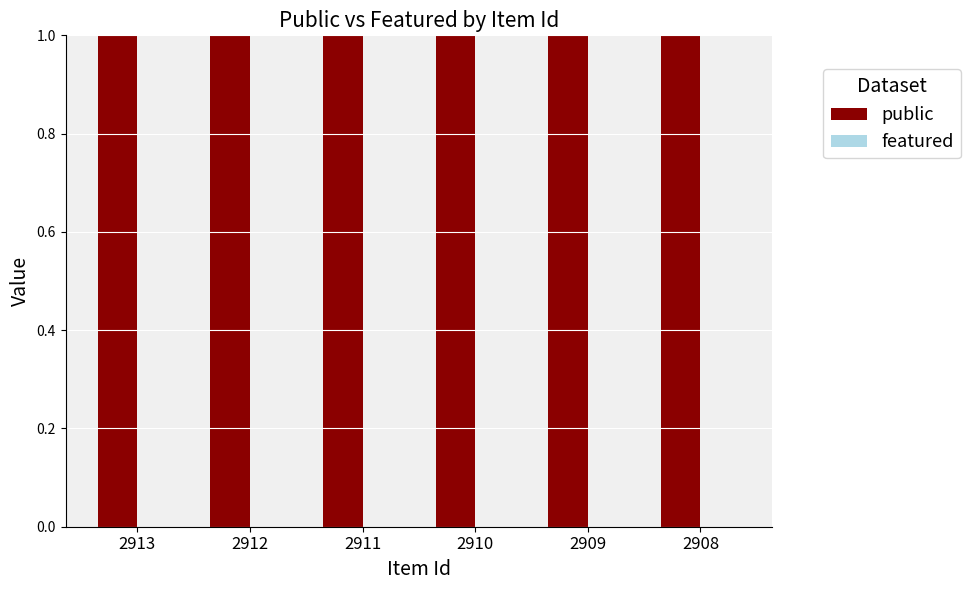

What is the spread (max minus min) of values at 2913?

1